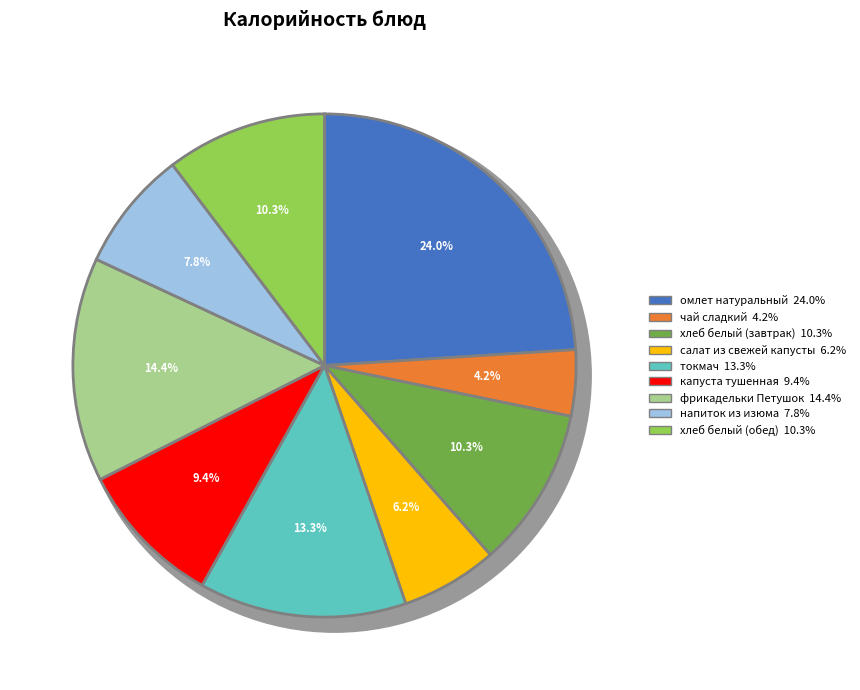

The хлеб белый (обед) slice represents 25% of the pie. True or false?

False